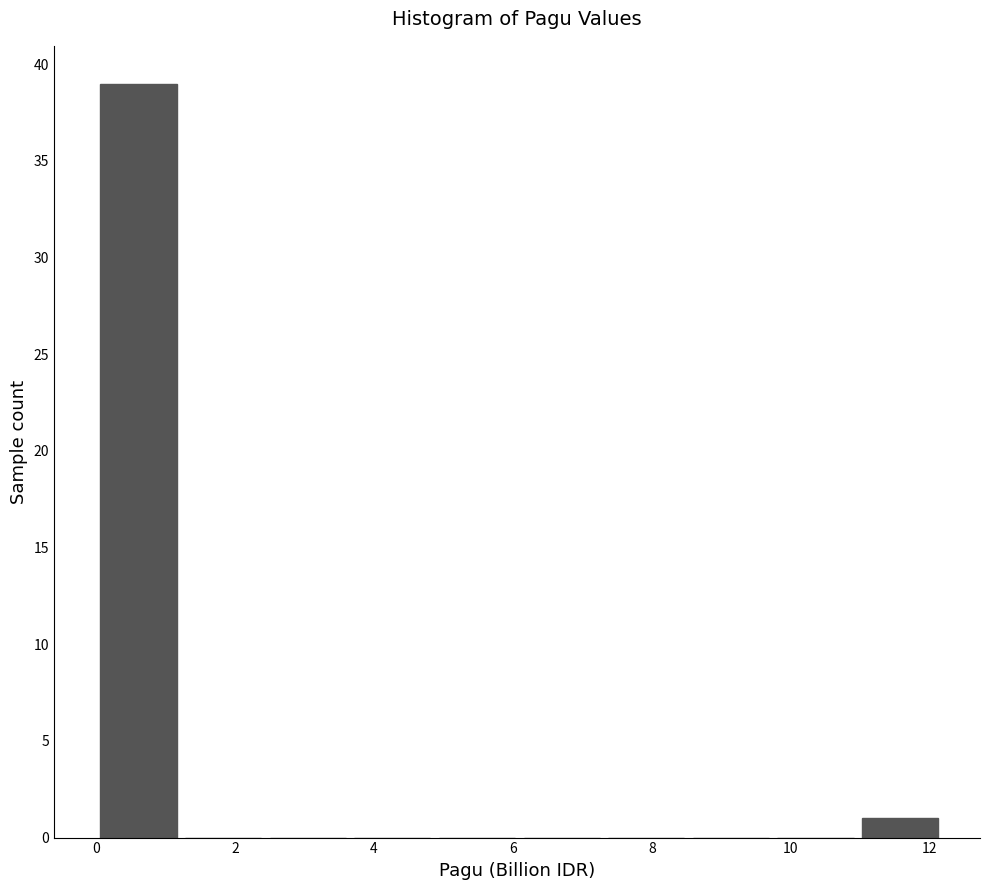

Reading left to right, transcribe this chart: for each bar, give the range it covers on the x-axis and its height. Neither the bar edges nor the heights are printed on the chart, so give them approximately, as read against the axes.

0.0 to 1.2: 39
1.2 to 2.4: 0
2.4 to 3.6: 0
3.6 to 4.8: 0
4.8 to 6.0: 0
6.0 to 7.4: 0
7.4 to 8.6: 0
8.6 to 9.8: 0
9.8 to 11.0: 0
11.0 to 12.2: 1